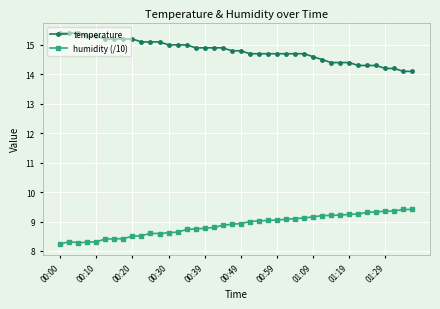

What is the highest value of the humidity (/10) series?

9.4